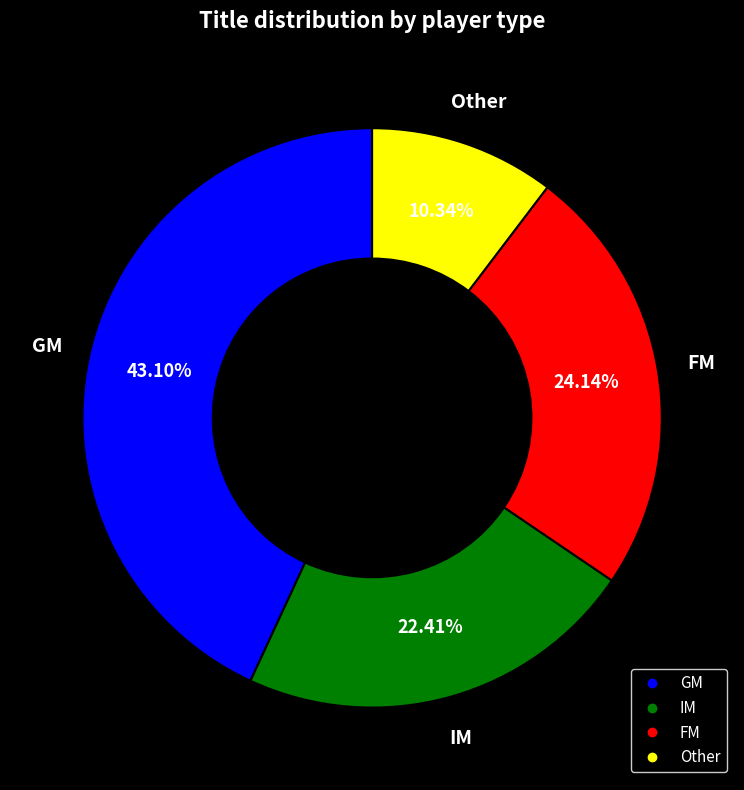

Is there any slice that represents more than half of the pie?

No